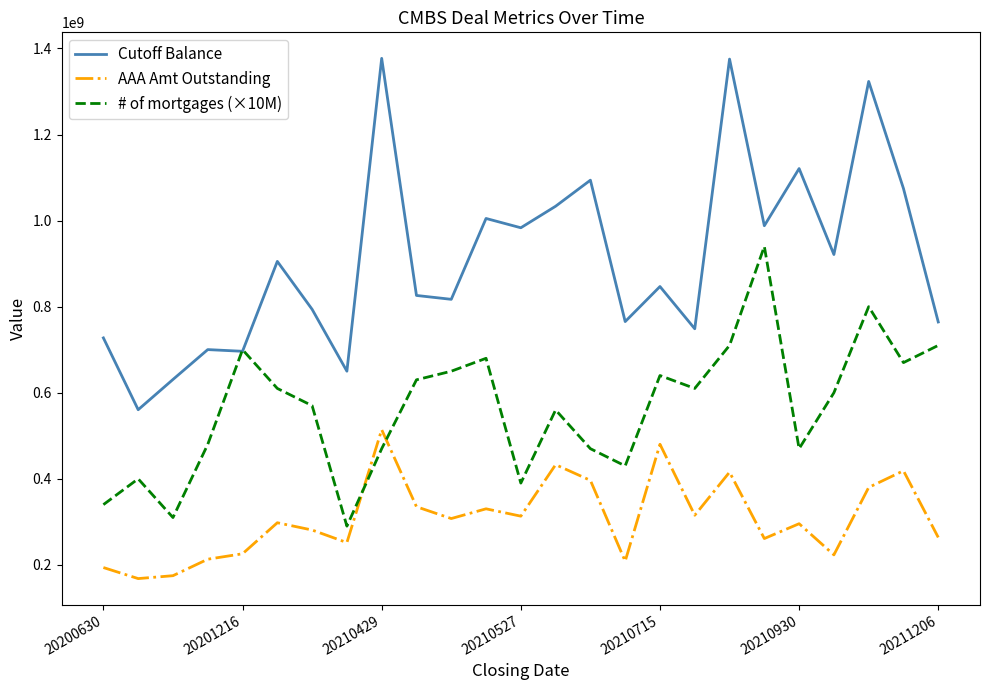

Count the number of categories in the chart.

25